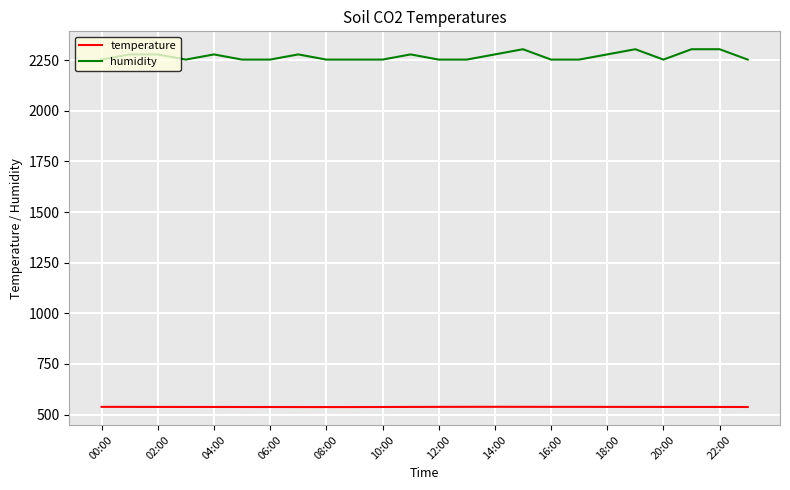

Does the chart display data point markers on the line(s)?

No